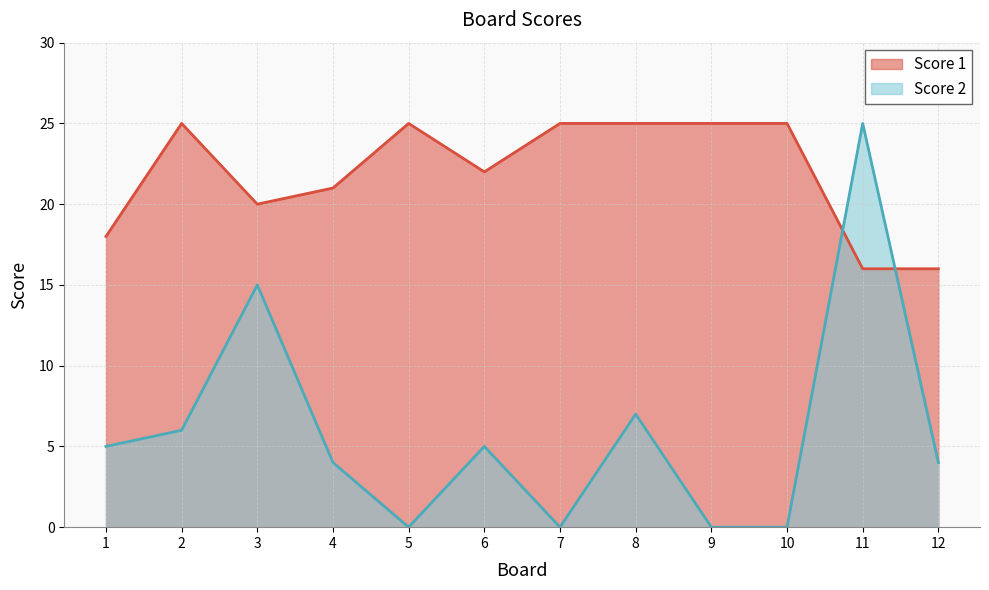

Is it true that Score 1 equals 25 at 5?

True